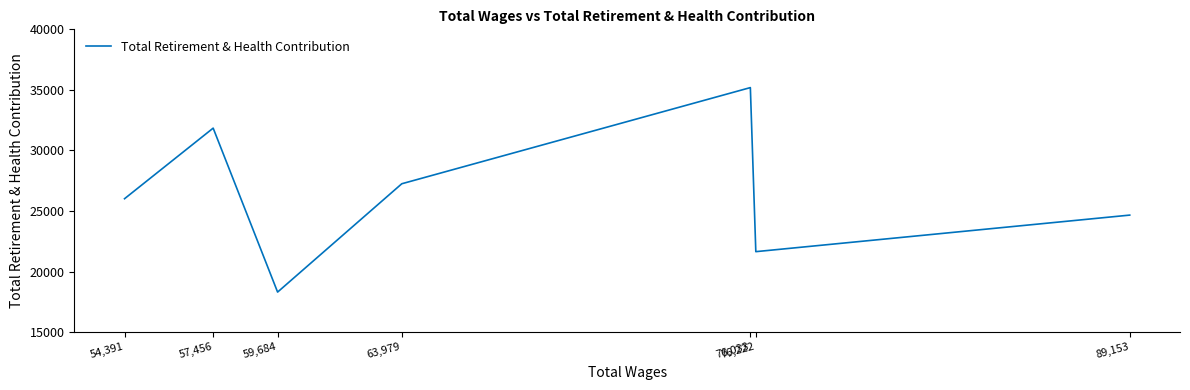

List the labels in order of value, largest first.

76,033, 57,456, 63,979, 54,391, 89,153, 76,222, 59,684